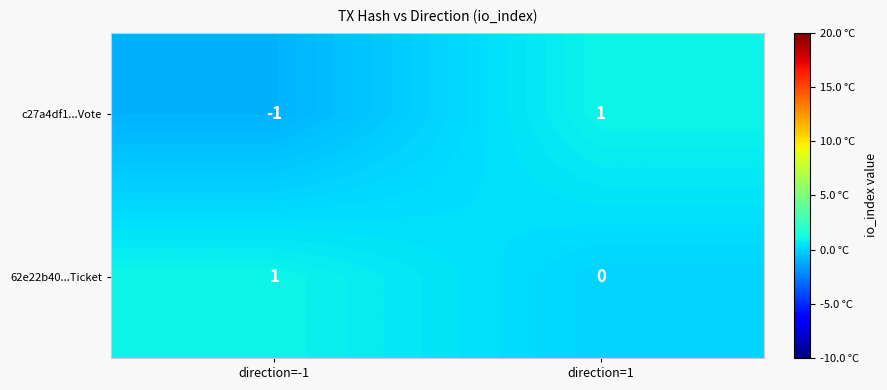

At which label does c27a4df1...Vote reach its minimum?

direction=-1